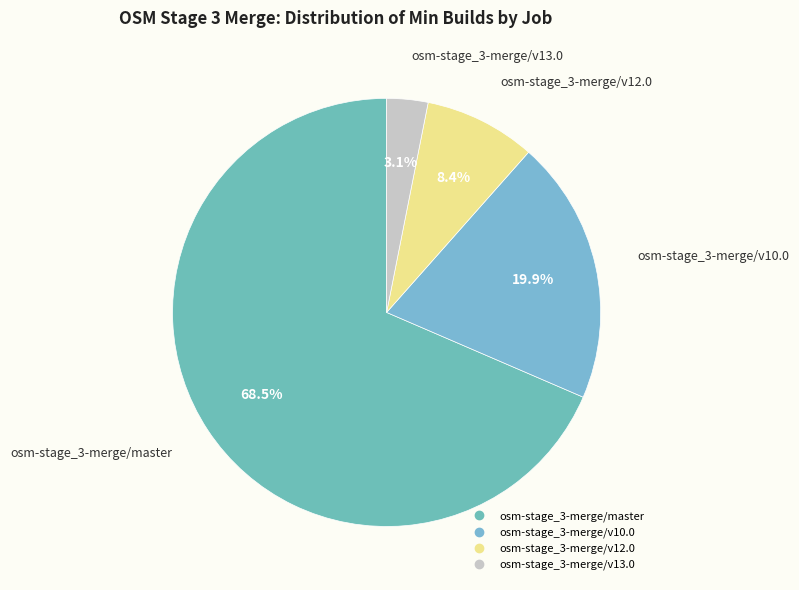

Does osm-stage_3-merge/master account for over 50% of the chart?

Yes